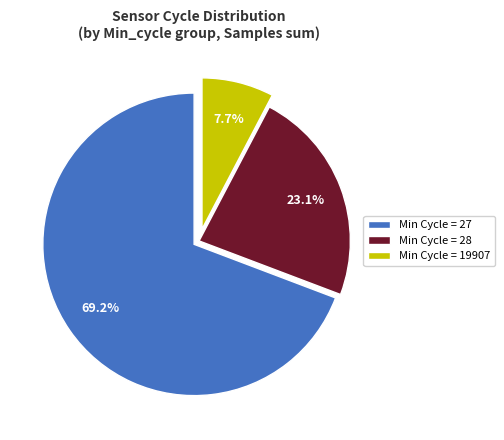

To the nearest percent, what is the average slice percentage?

33%